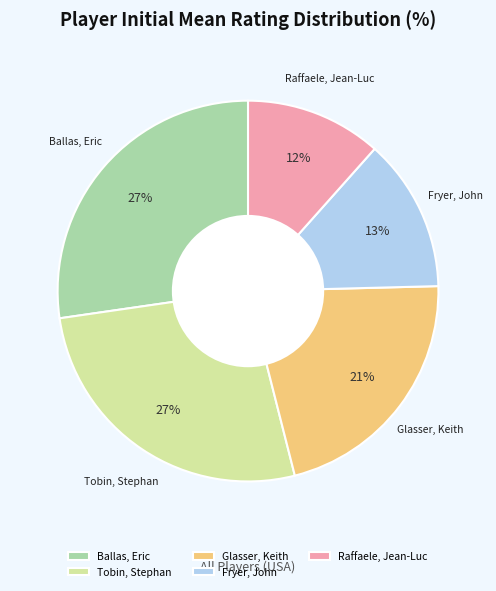

What is the smallest slice in the pie chart?

Raffaele, Jean-Luc